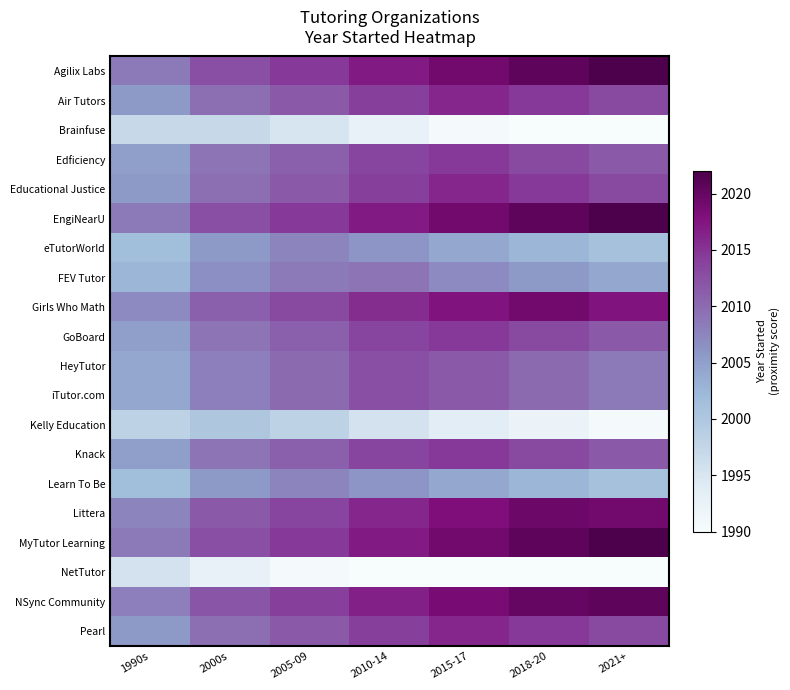

What is the total value across all series at 2005-09?

40178.5